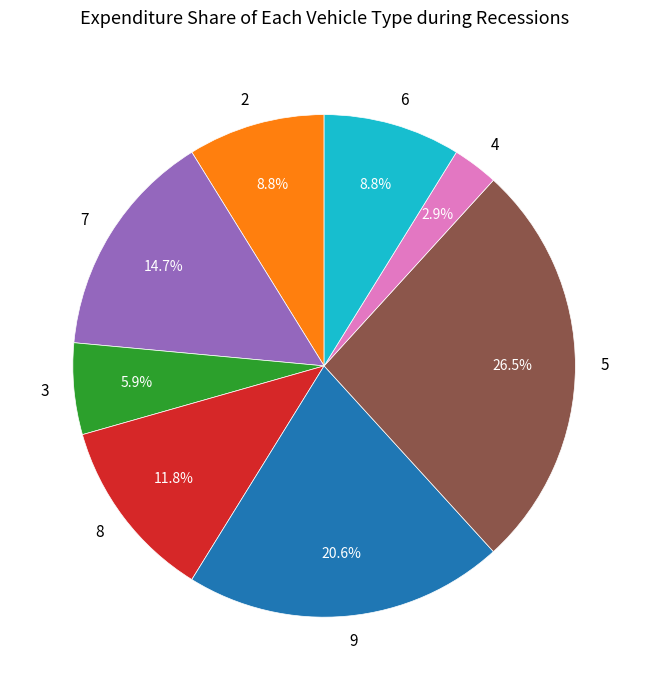

To the nearest percent, what is the average slice percentage?

12%